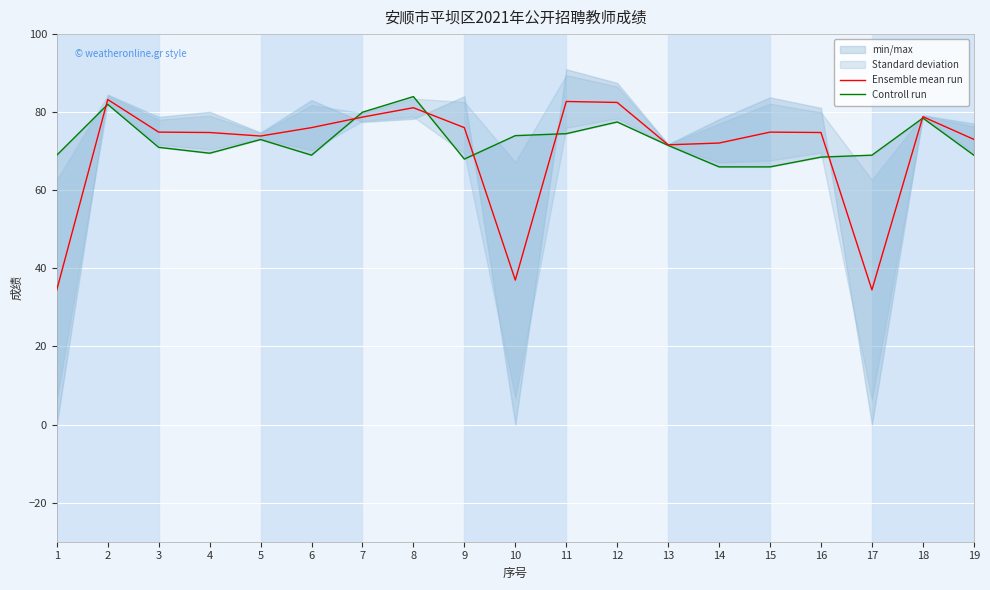

True or false: Controll run has a value of 69.0 at 19.

True